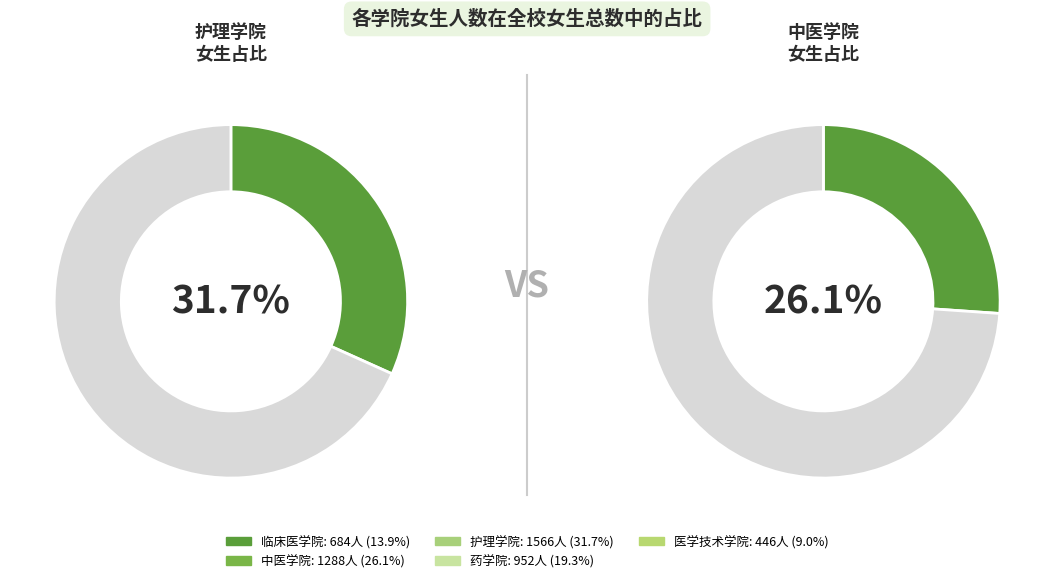

To the nearest percent, what is the combined percentage of 护理学院 and 药学院?

51%